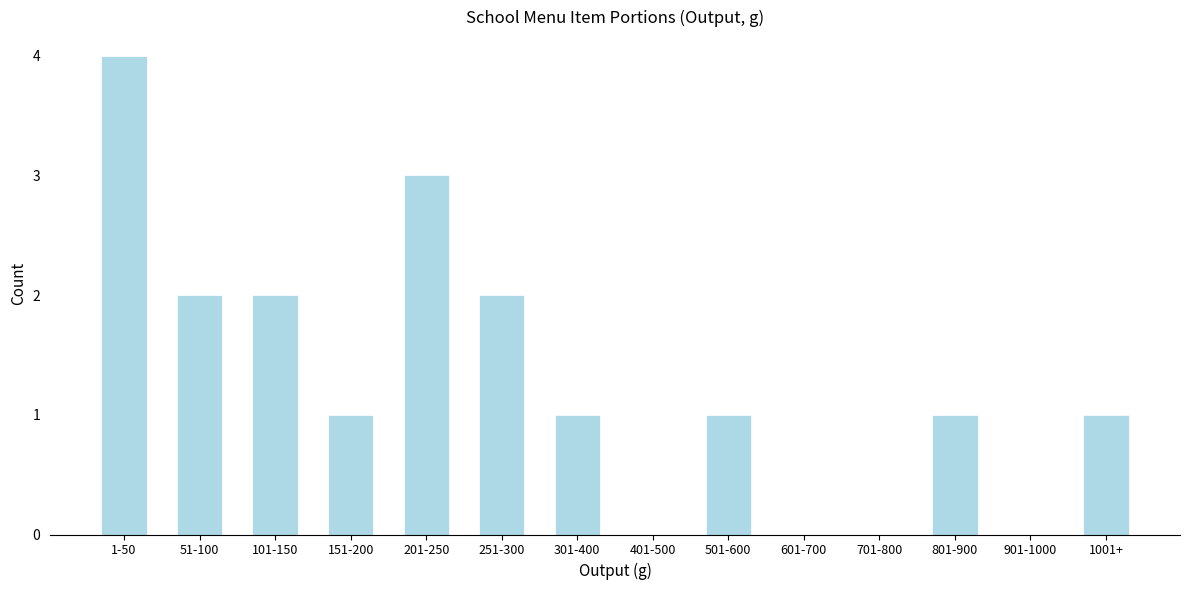

Reading left to right, what are all the values shown in this chart?

1-50=4	51-100=2	101-150=2	151-200=1	201-250=3	251-300=2	301-400=1	401-500=0	501-600=1	601-700=0	701-800=0	801-900=1	901-1000=0	1001+=1